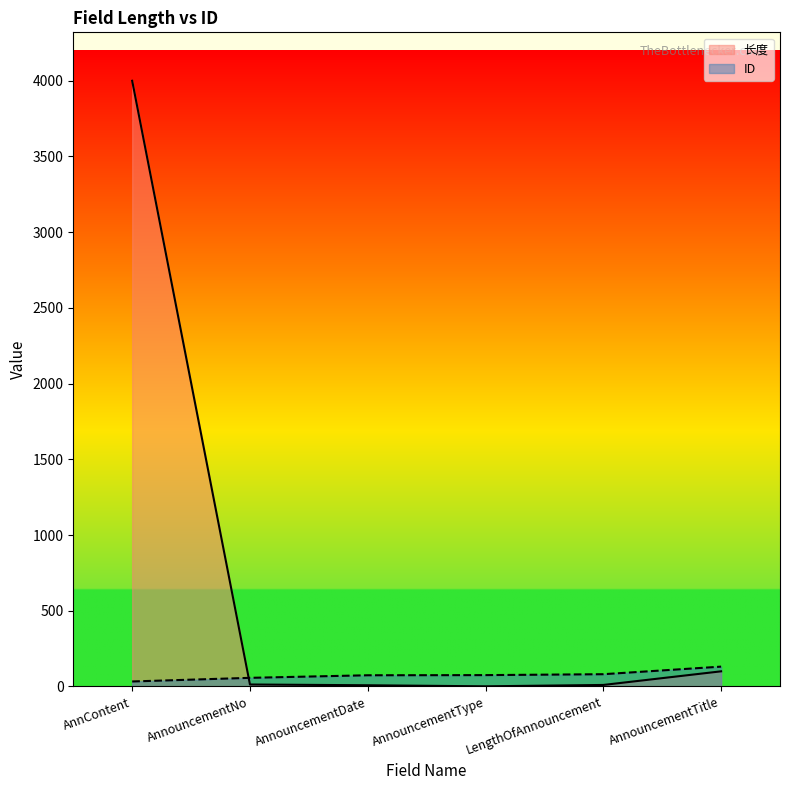

How many lines are shown in the chart?

2